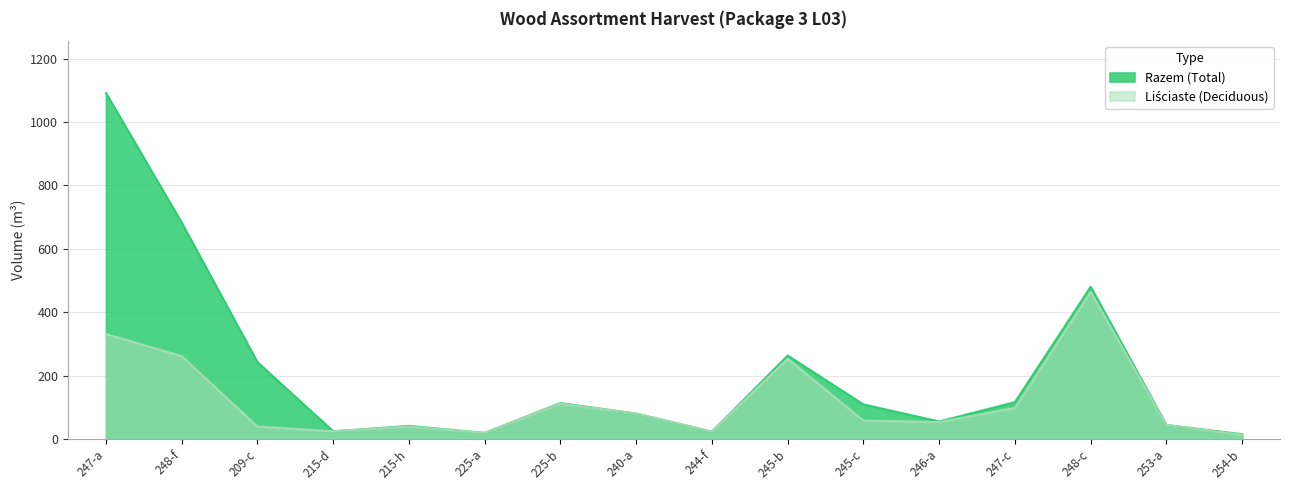

How many series are shown in this chart?

2